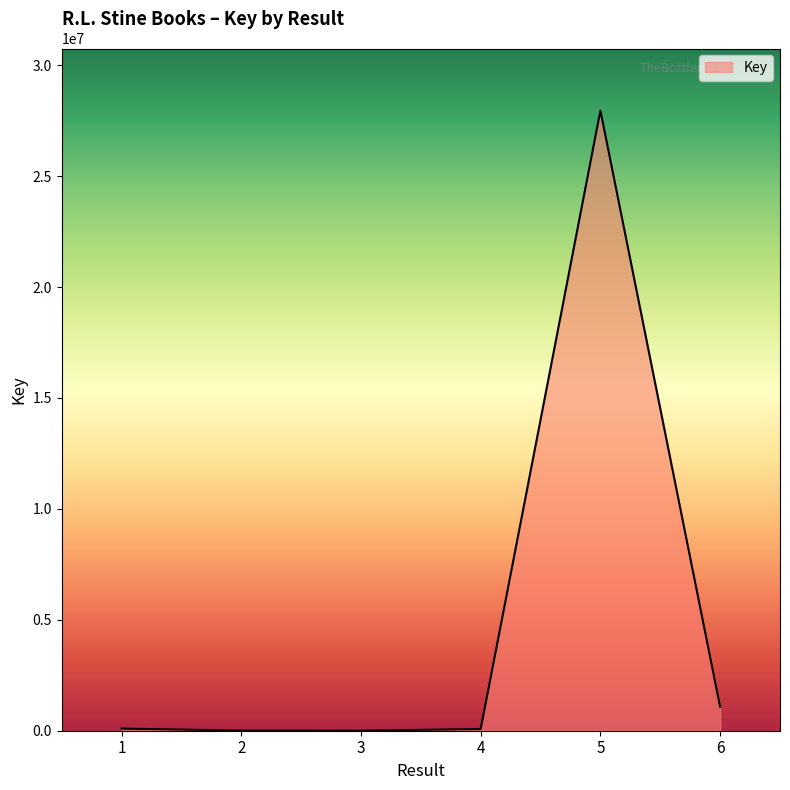

True or false: there are more than 0 points higher than both neighbors.

True